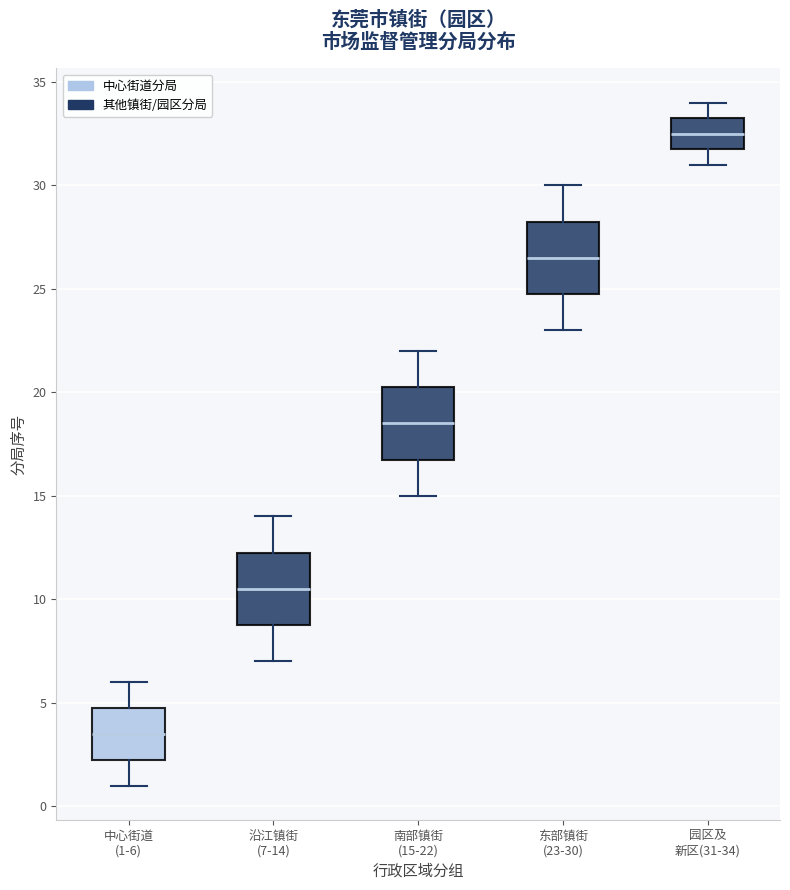

Where does the median line of the box for 南部镇街 (15-22) sit on the y-axis? The values are not printed on the chart, so give them approximately, as read against the axis.

18.5